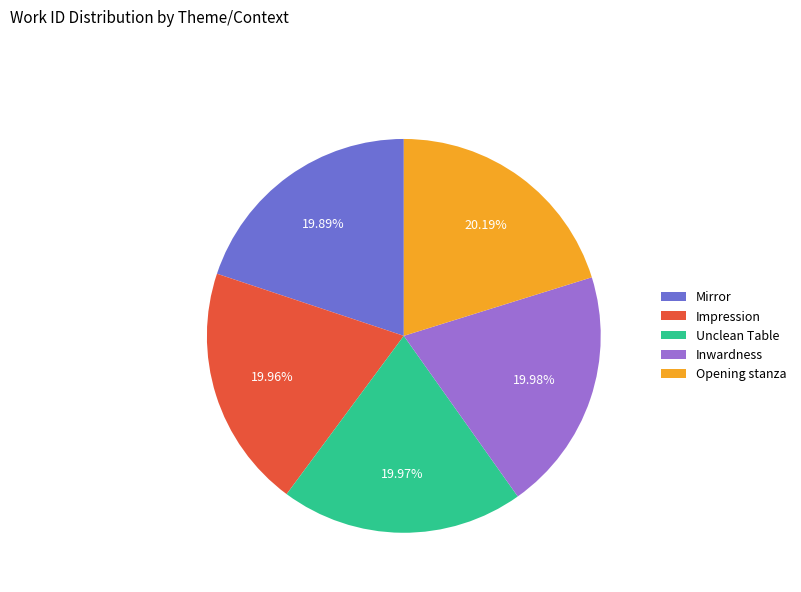

Count the number of slices in the pie.

5